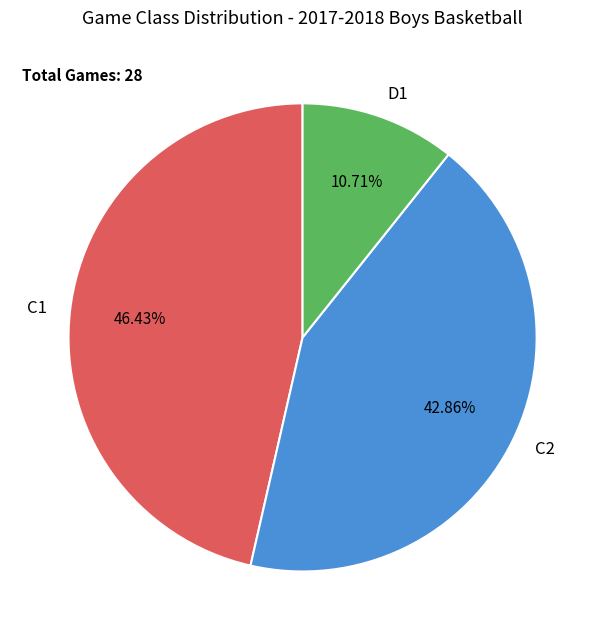

Count the number of slices in the pie.

3